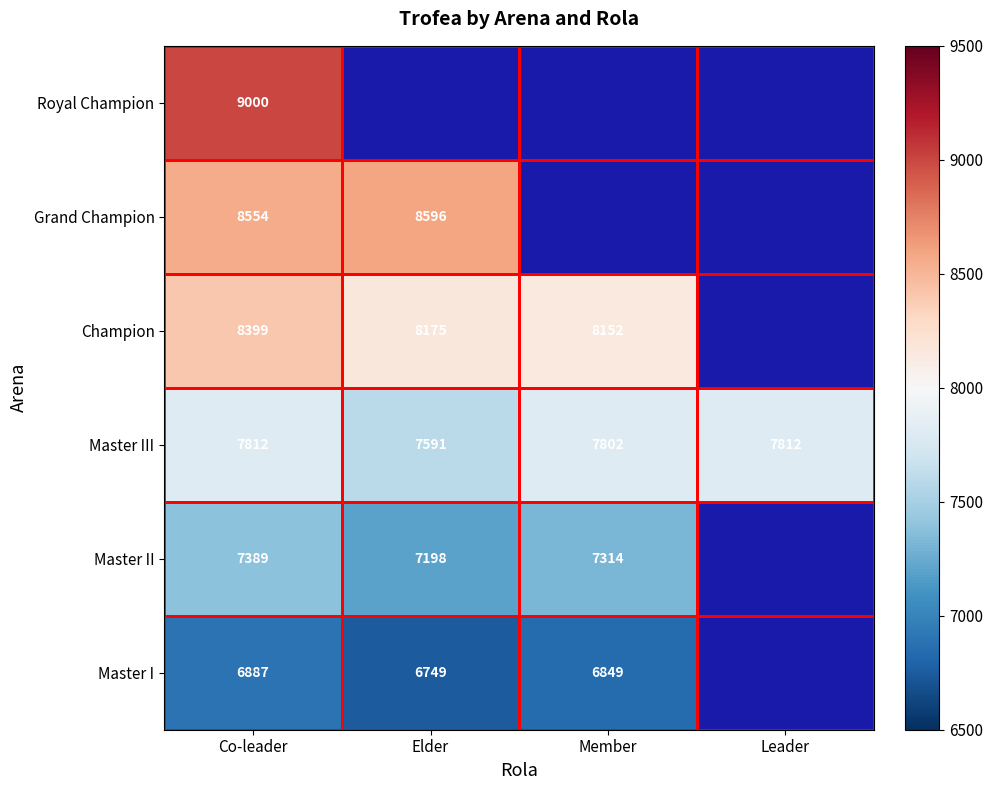

What is the total value across all series at Co-leader?

48041